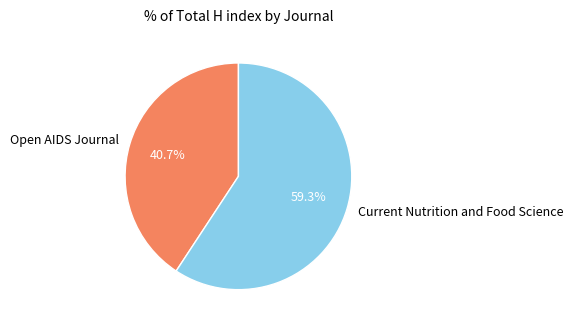

To the nearest percent, what is the combined percentage of Current Nutrition and Food Science and Open AIDS Journal?

100%